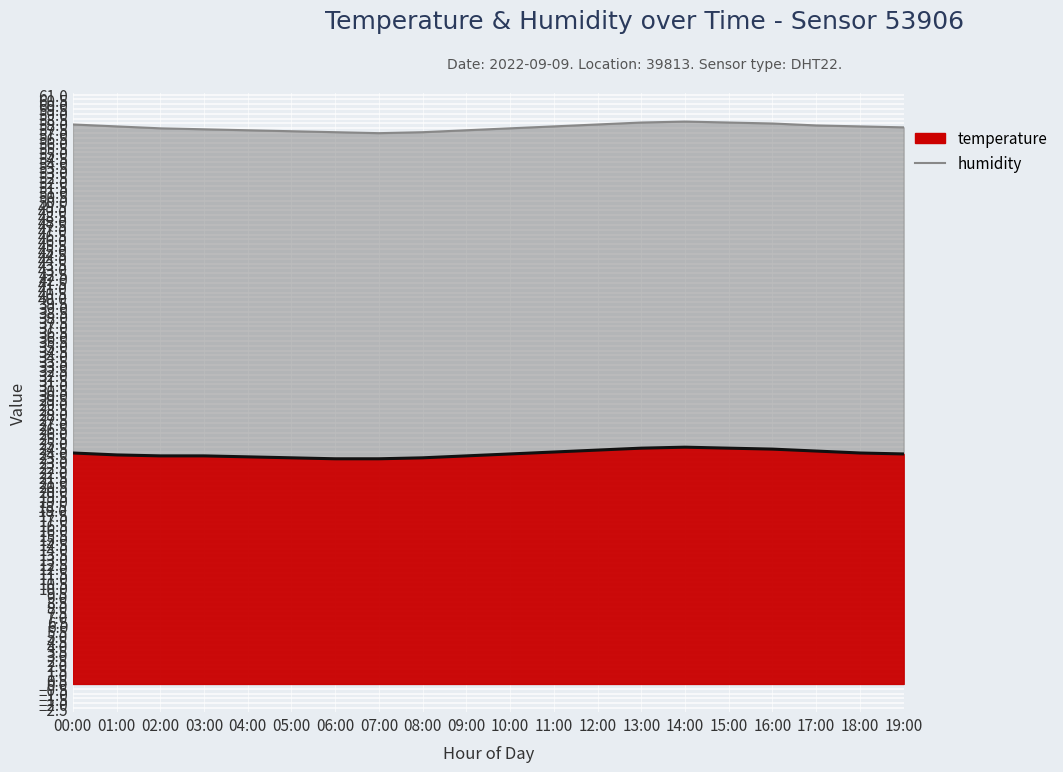

Reading left to right, extract all data points from this chart.

temperature: 23.9	23.7	23.6	23.6	23.5	23.4	23.3	23.3	23.4	23.6	23.8	24.0	24.2	24.4	24.5	24.4	24.3	24.1	23.9	23.8
humidity: 57.9	57.7	57.5	57.4	57.3	57.2	57.1	57.0	57.1	57.3	57.5	57.7	57.9	58.1	58.2	58.1	58.0	57.8	57.7	57.6